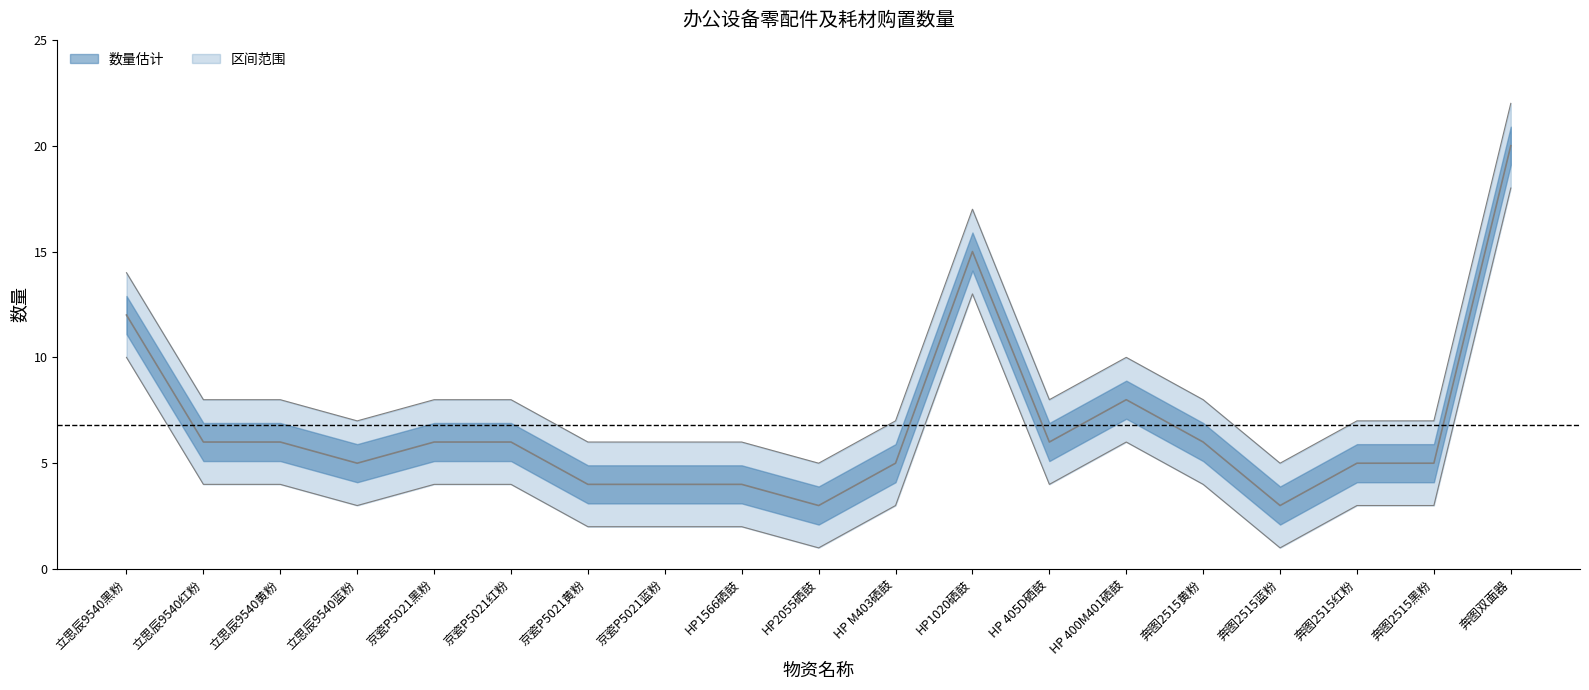

What is the label of the 13th point from the left?

HP 405D硒鼓